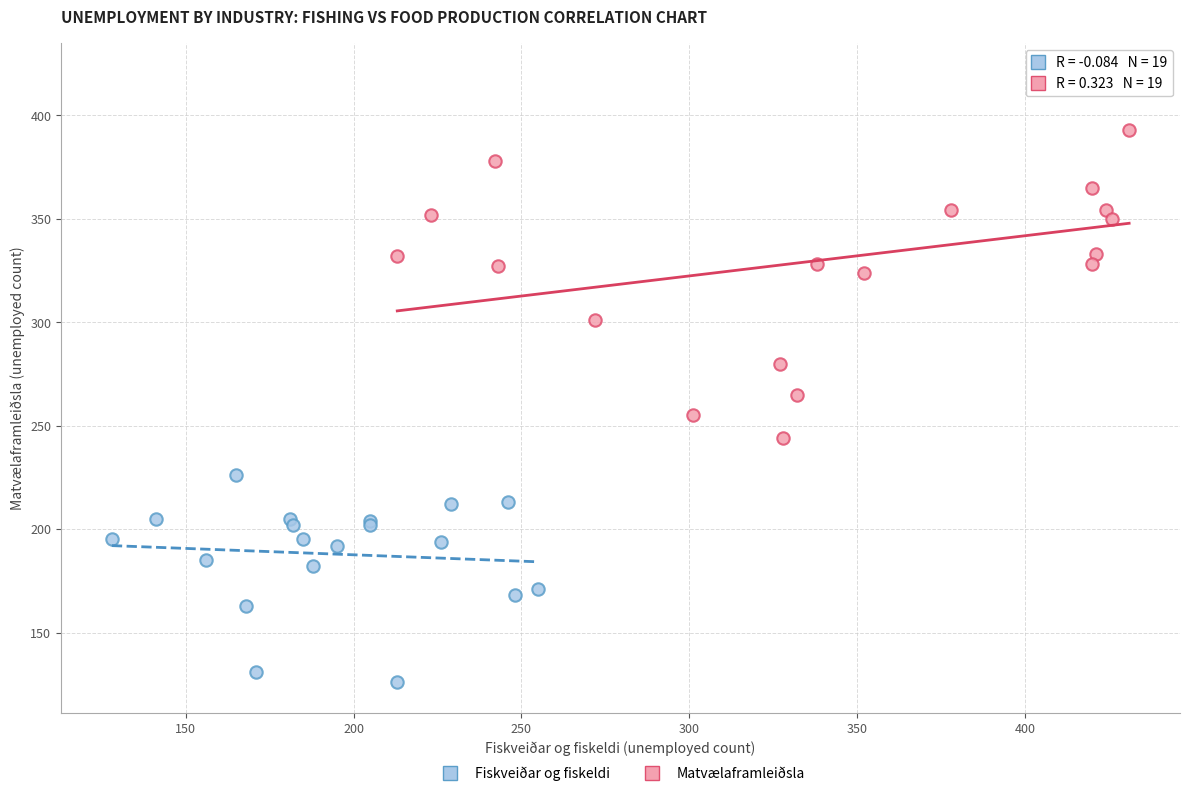

Which series has the largest Y range (max minus min)?

Matvælaframleiðsla